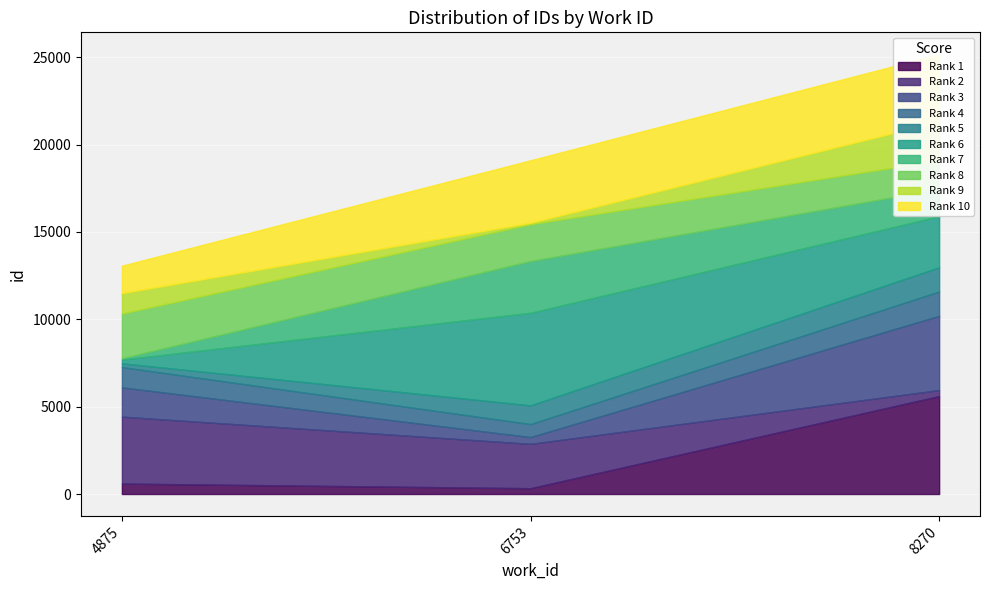

What is the ratio of the value at 6753 to the value at 4875?

1.5